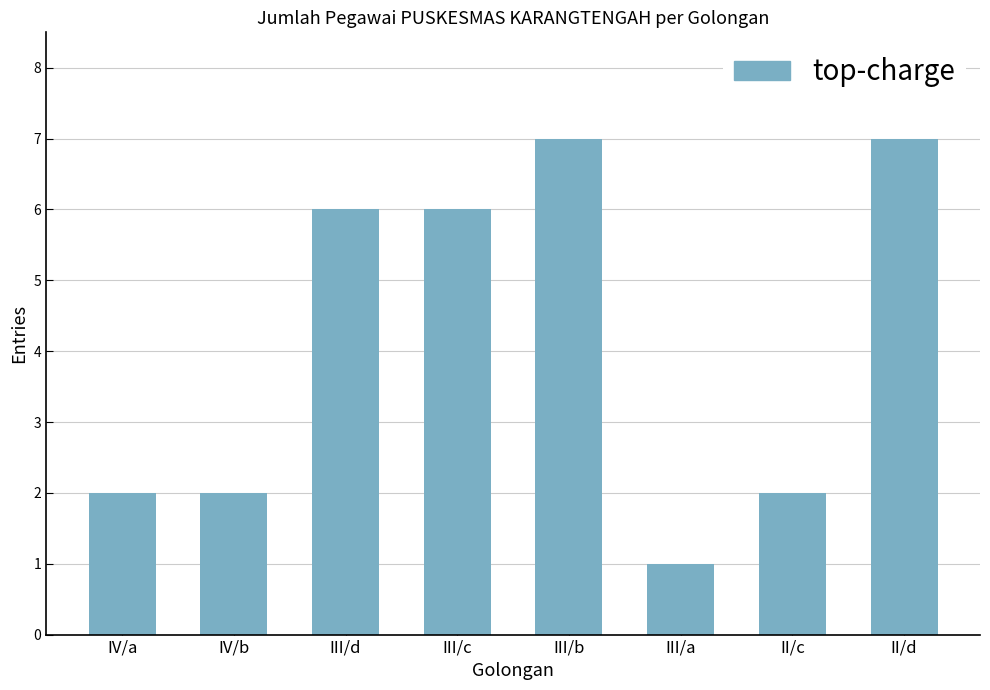

What is the value of the 1st bar from the left?

2